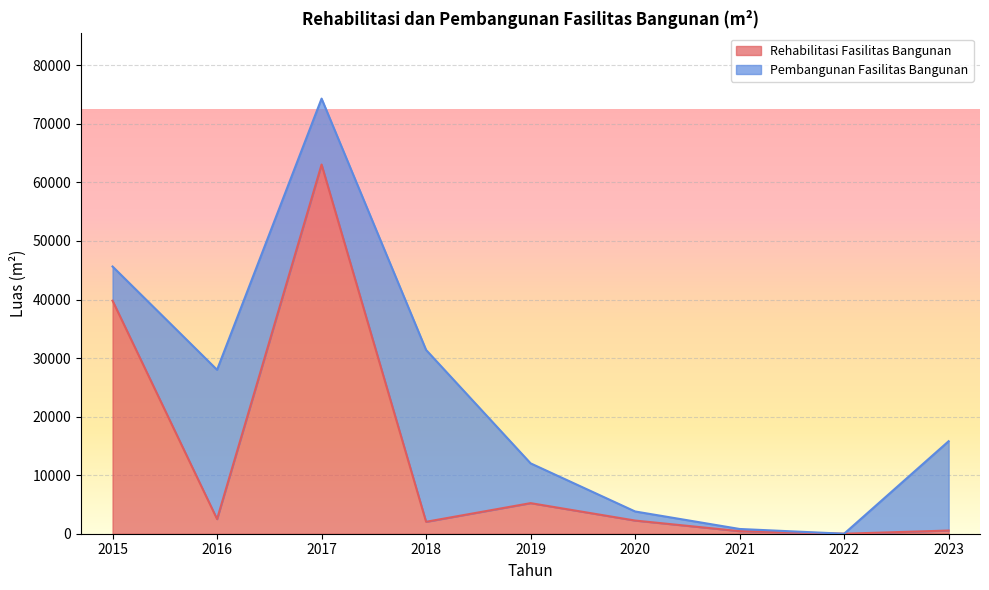

Between 2020 and 2017, which is larger?

2017